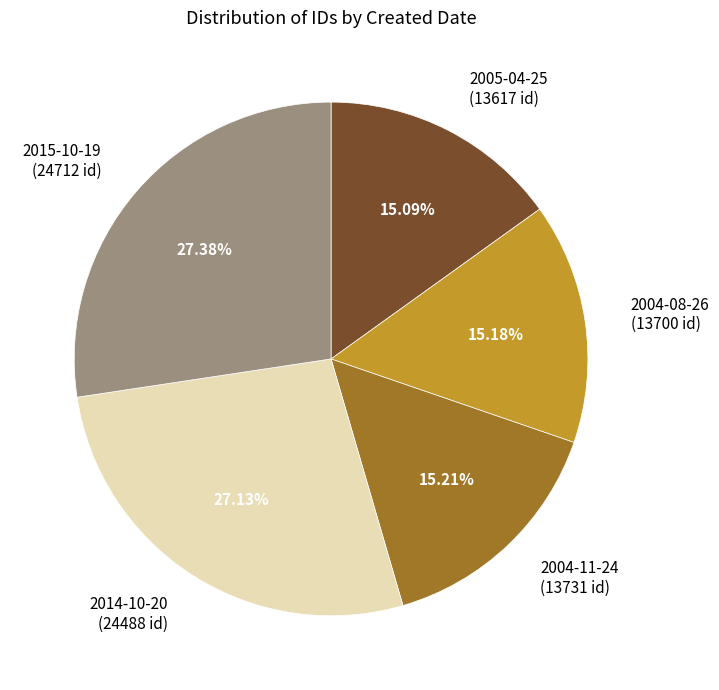

Is there a majority slice in this chart?

No